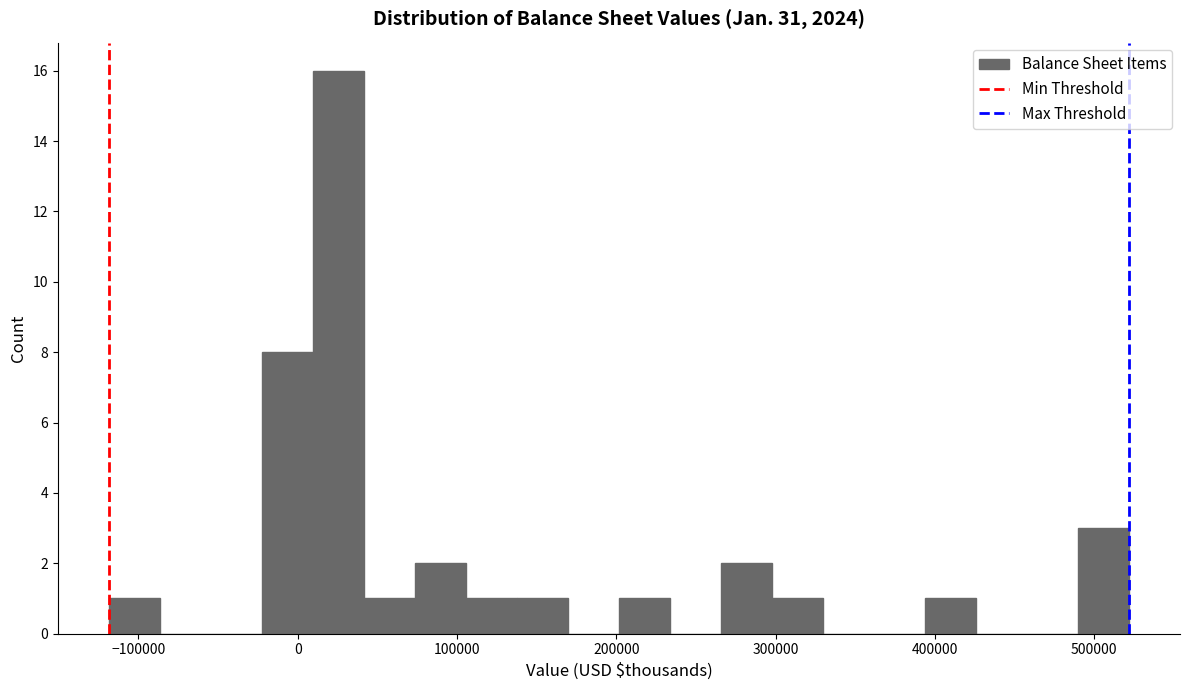

Read against the x-axis, roughly where is the centre of the tallest bar?

30000